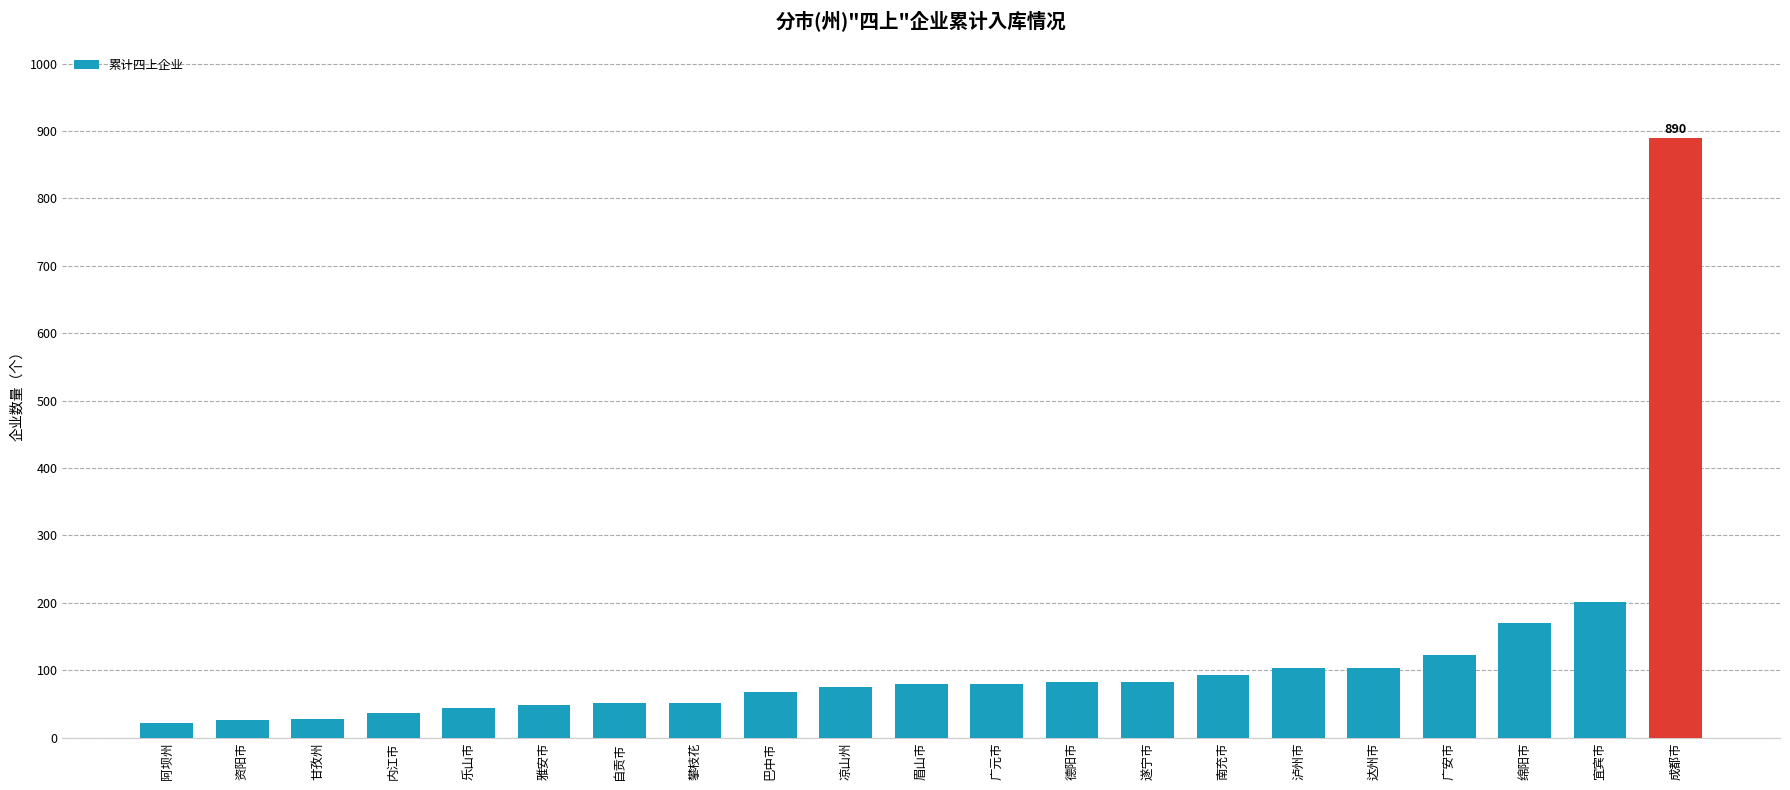

Between 德阳市 and 乐山市, which is larger?

德阳市